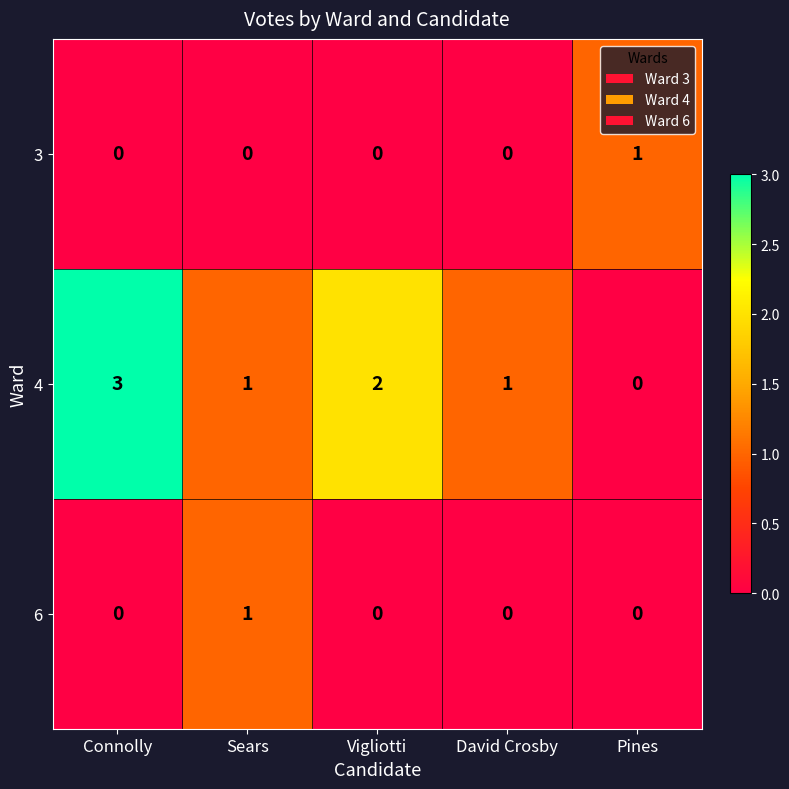

Which series has the largest total across all categories?

4